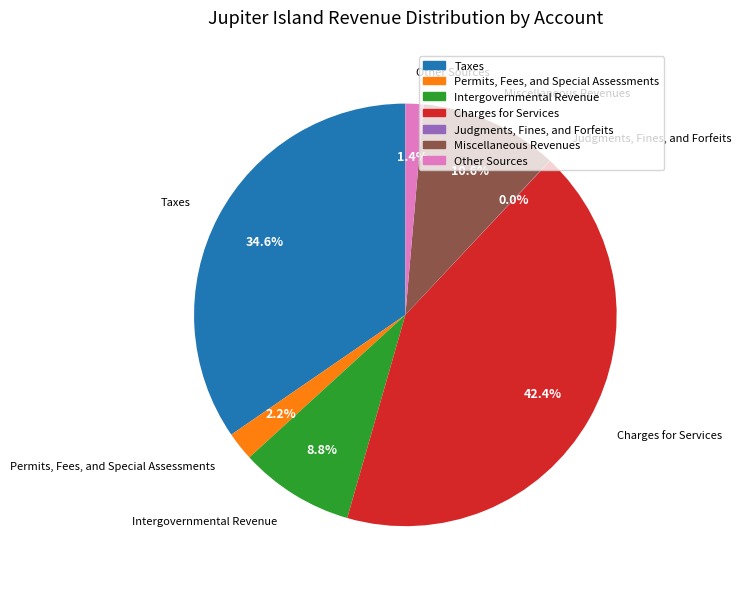

What is the ratio of the value at Charges for Services to the value at Taxes?

1.2